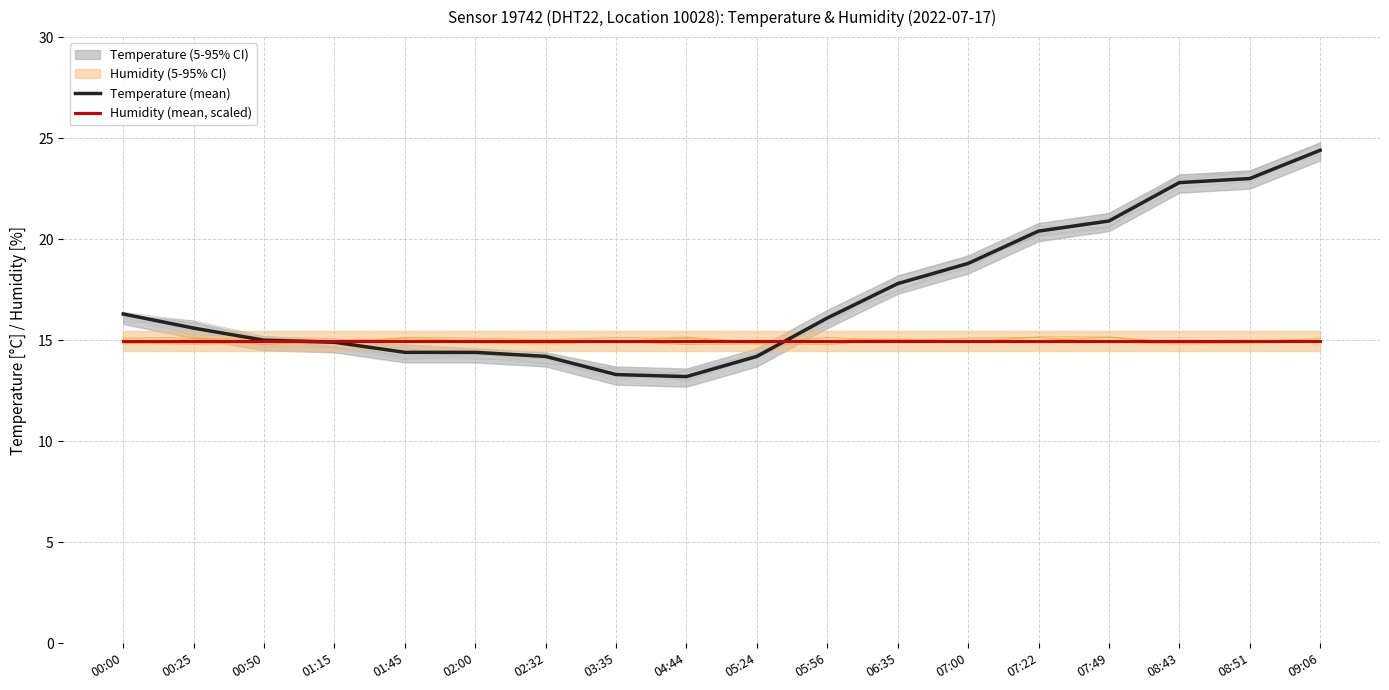

True or false: Humidity (mean, scaled) has more than 2 interior local peaks.

False